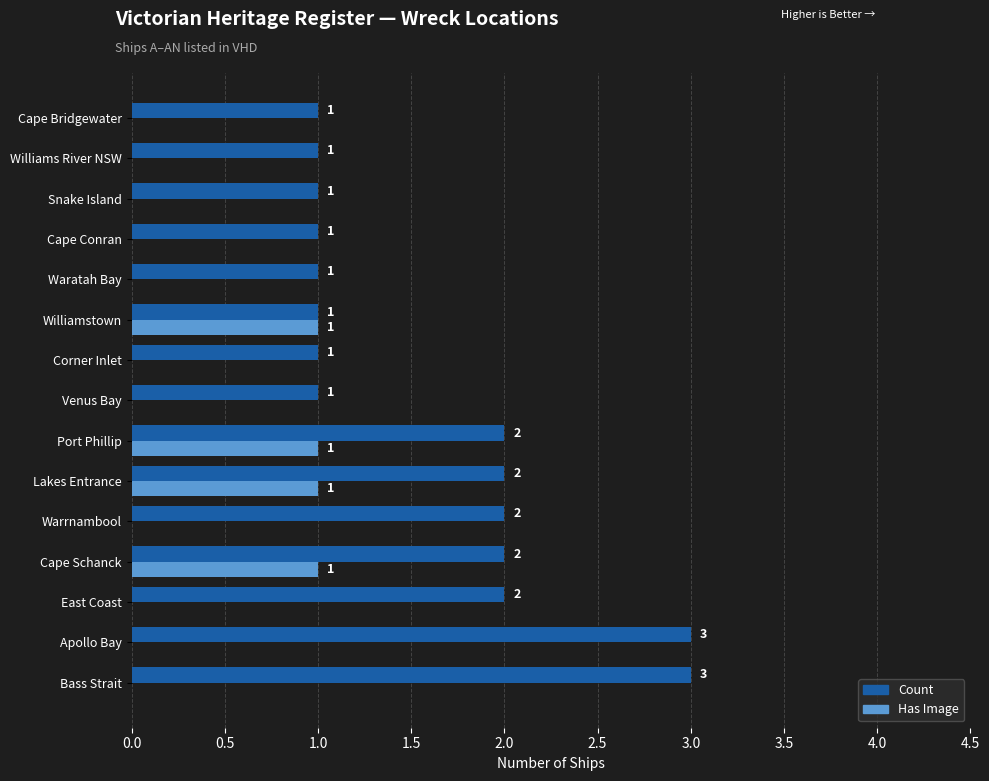

Is it true that Has Image equals 2 at Williamstown?

False